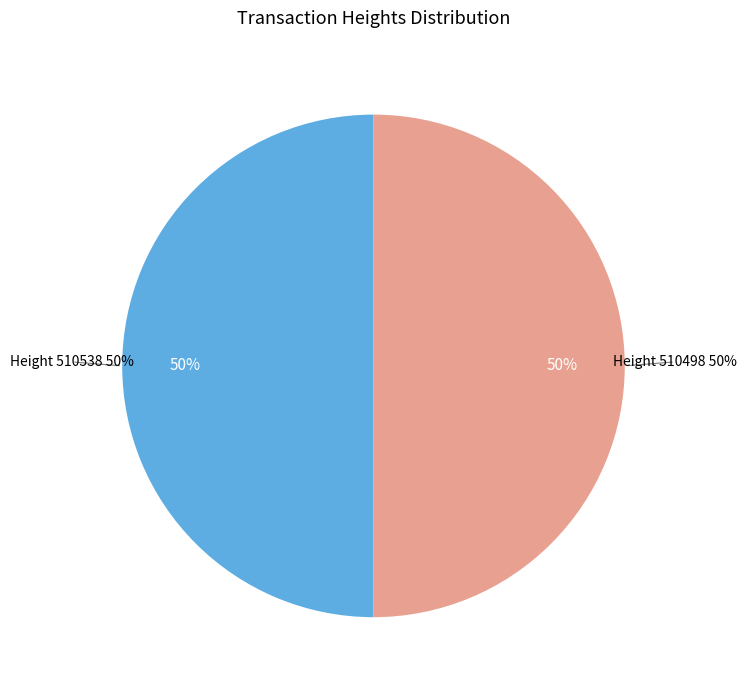

What is the majority slice?

510538